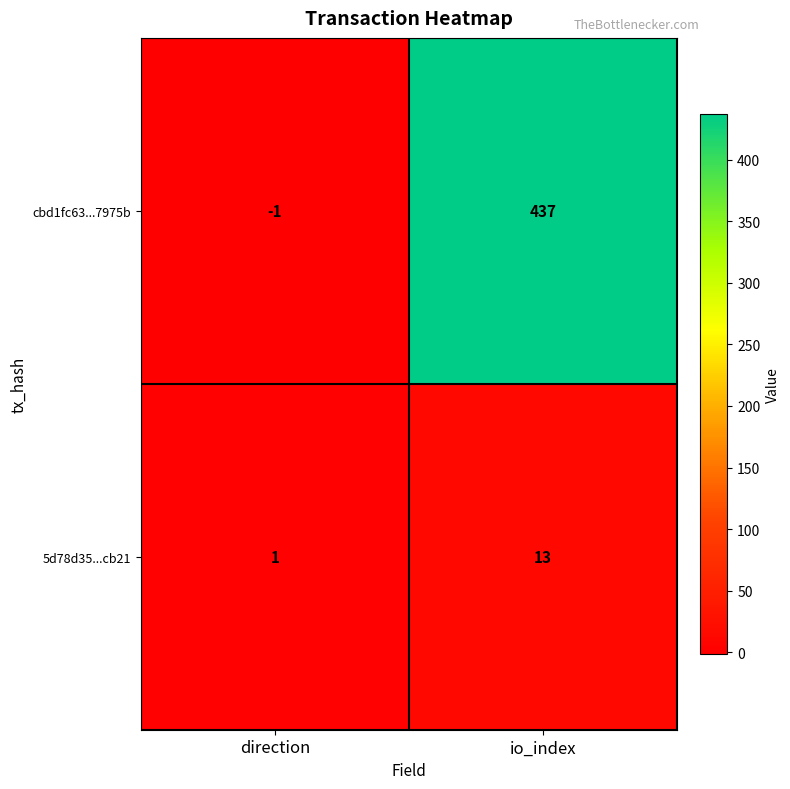

Which series has the largest total across all categories?

cbd1fc63...7975b